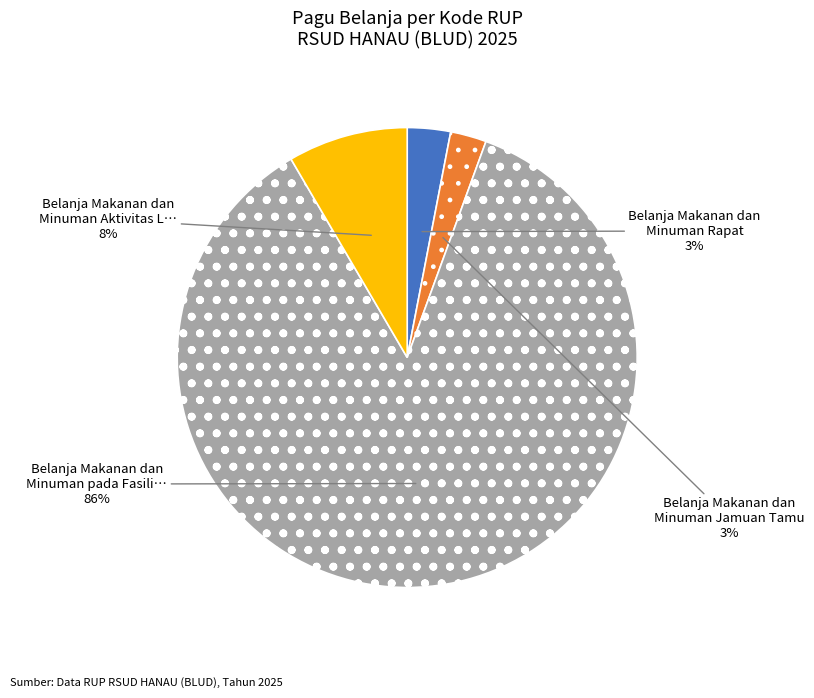

Is the sum of Belanja Makanan dan Minuman Rapat and Belanja Makanan dan Minuman pada Fasili… greater than half?

Yes